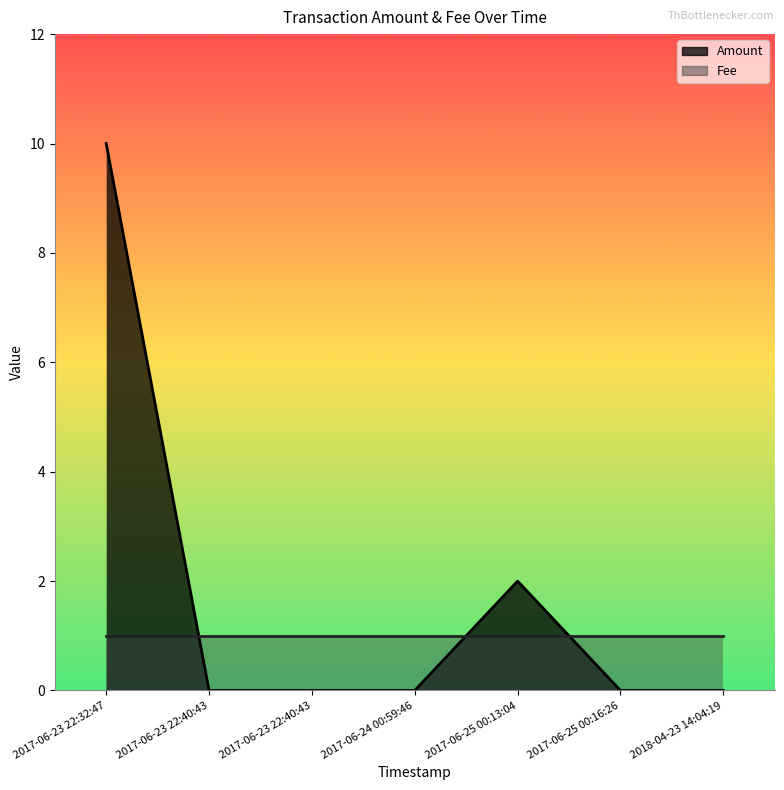

Does the chart have visible grid lines?

No